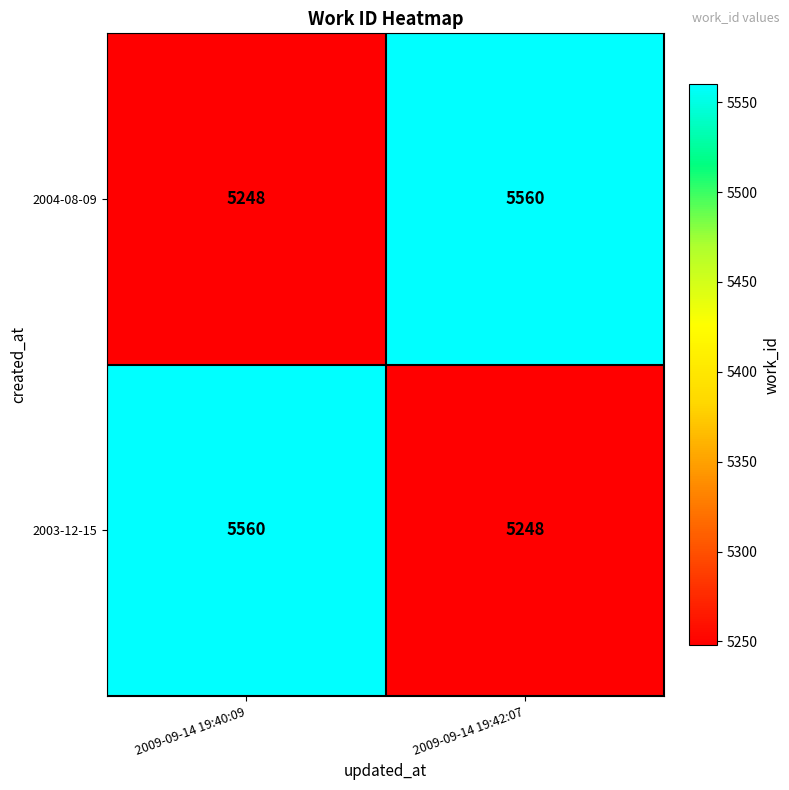

The value of 2004-08-09 at 2009-09-14 19:42:07 is 3767. True or false?

False